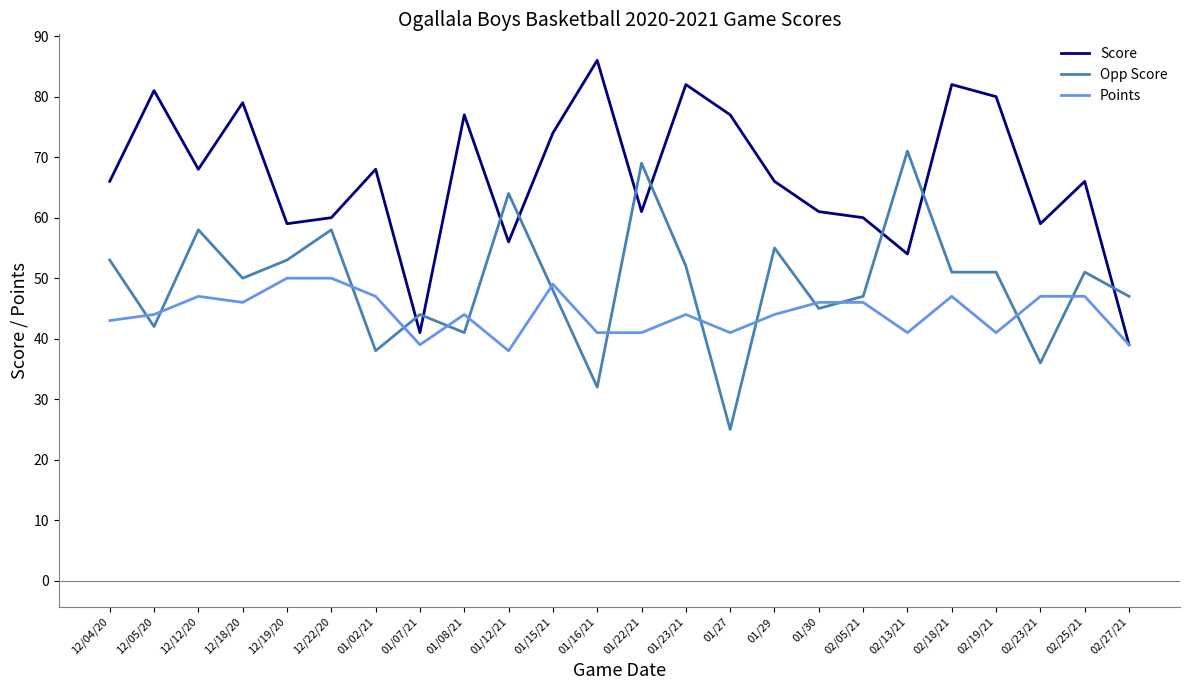

The value of Score at 01/15/21 is 74. True or false?

True